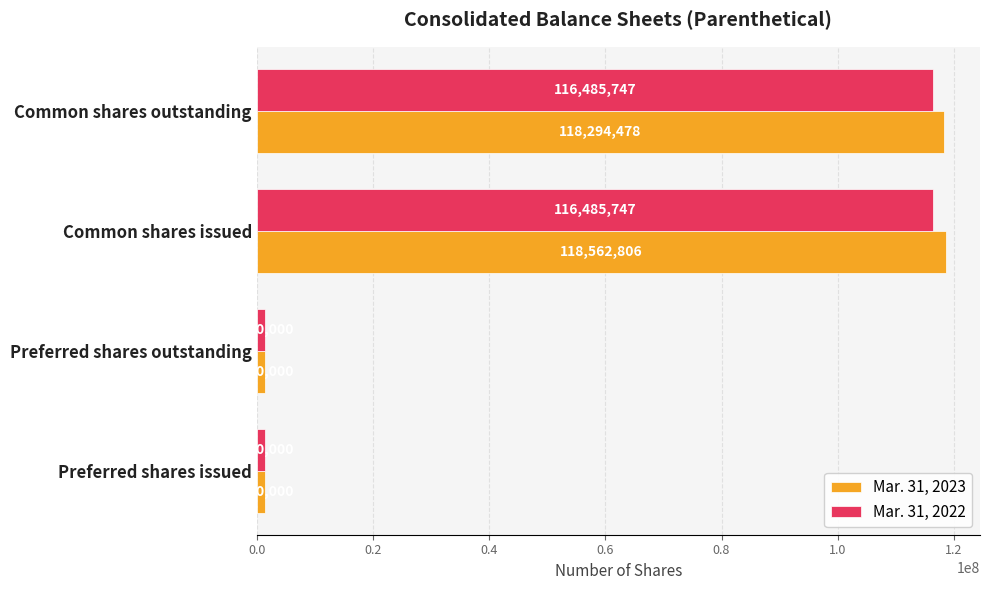

Is it true that Mar. 31, 2023 equals 59371079 at Common shares outstanding?

False